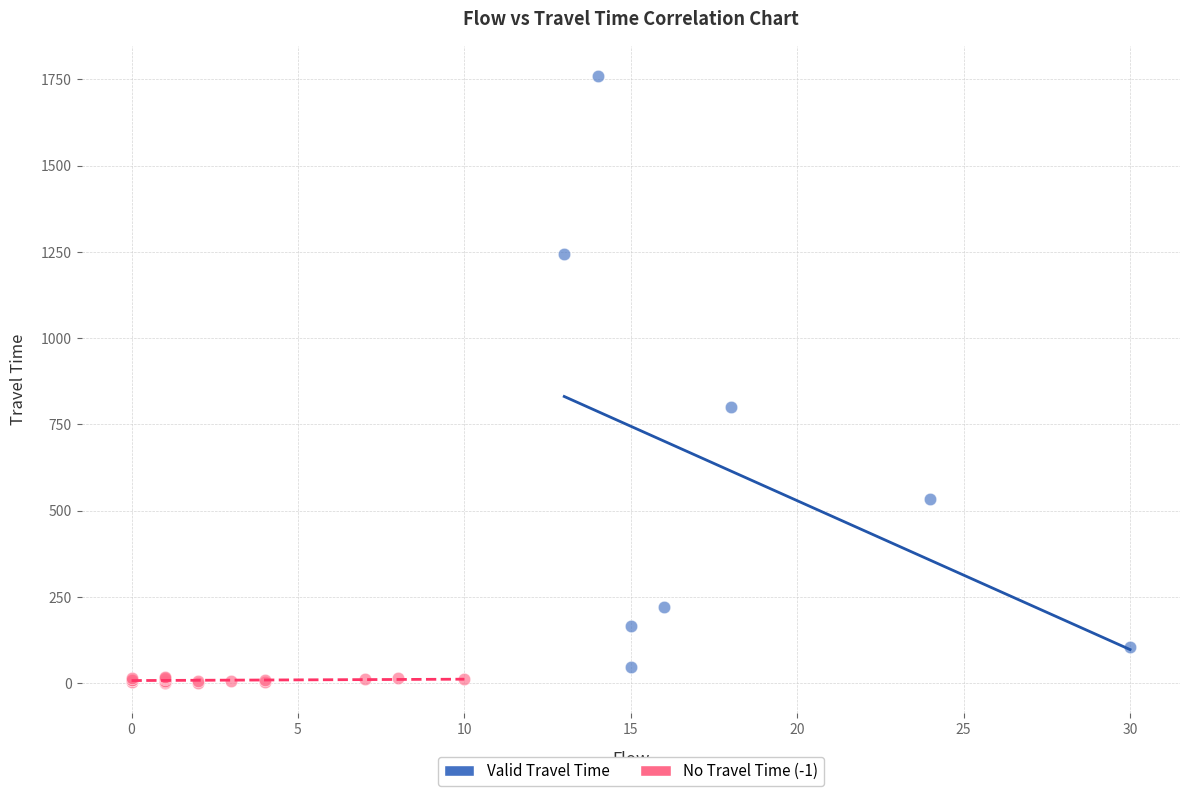

Which series reaches the minimum Y coordinate?

No Travel Time (-1)